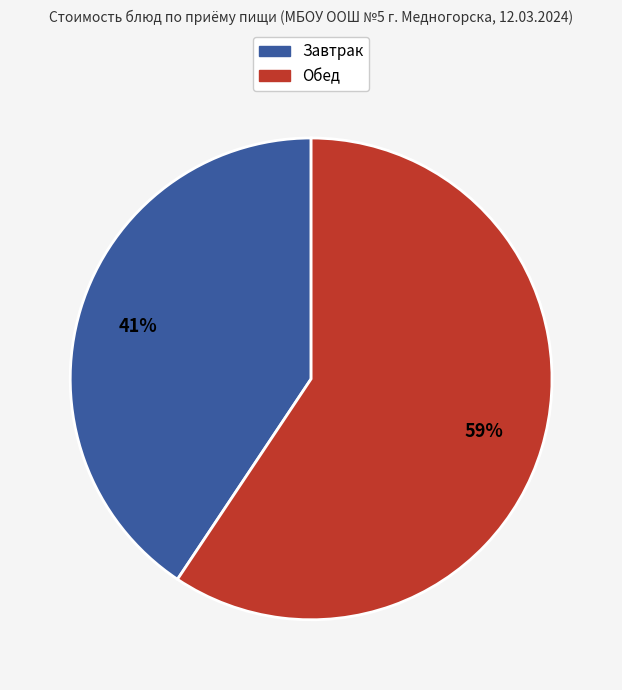

To the nearest percent, what is the average slice percentage?

50%